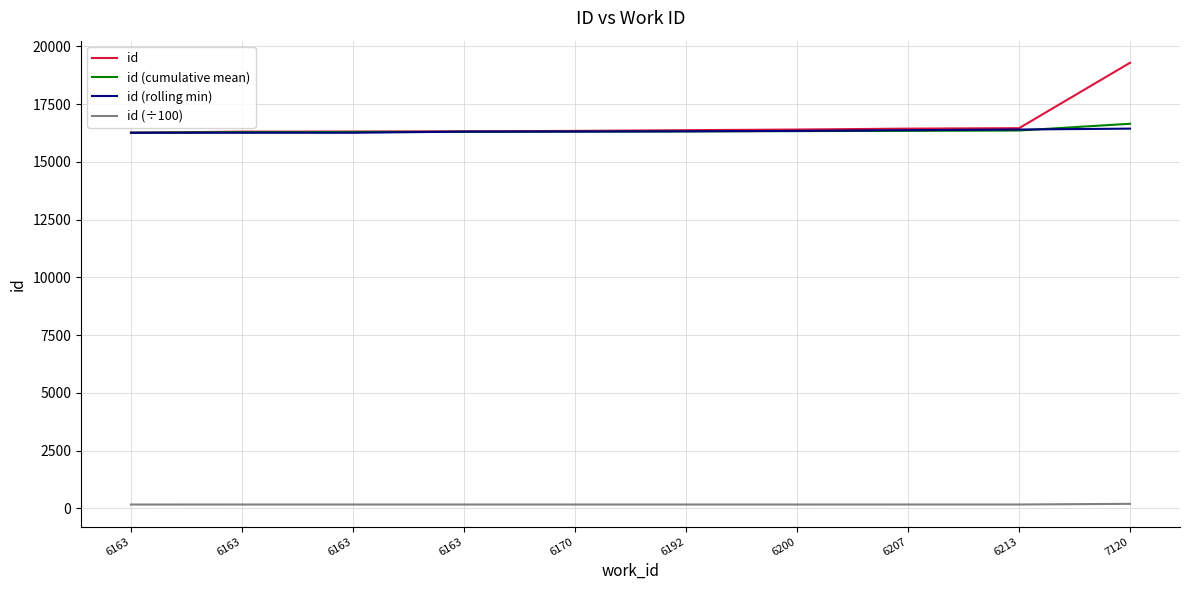

Rank the categories by id value from highest to lowest.

7120, 6213, 6207, 6200, 6192, 6170, 6163, 6163, 6163, 6163